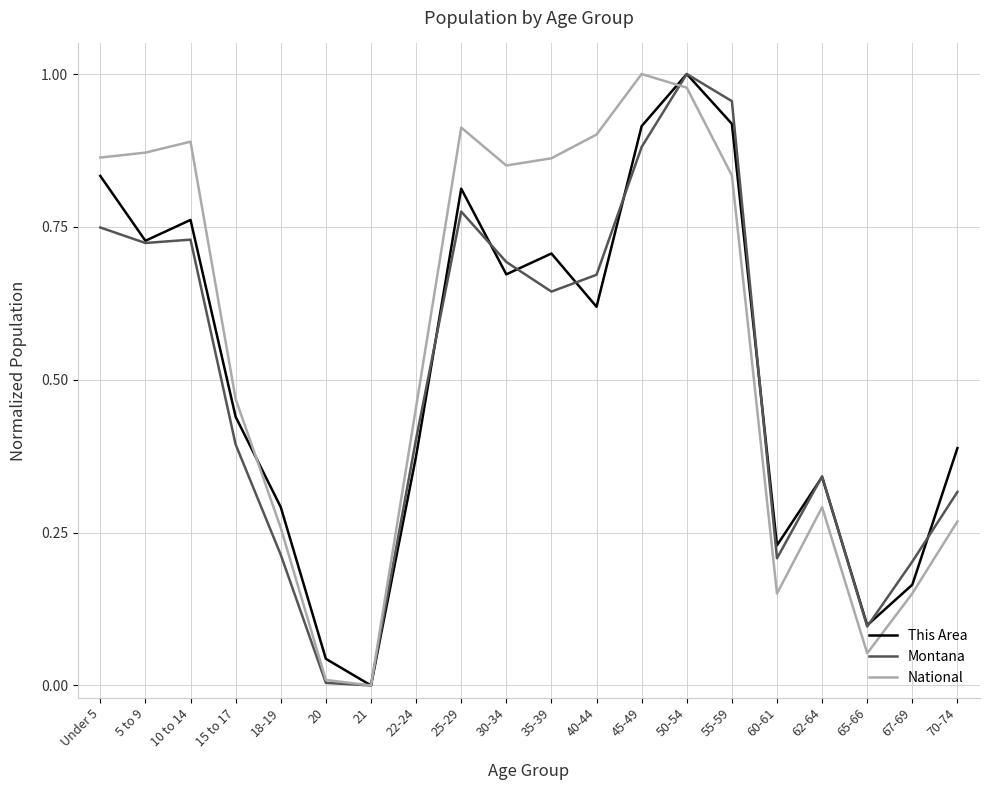

Where is National nearest to the value 0?

21